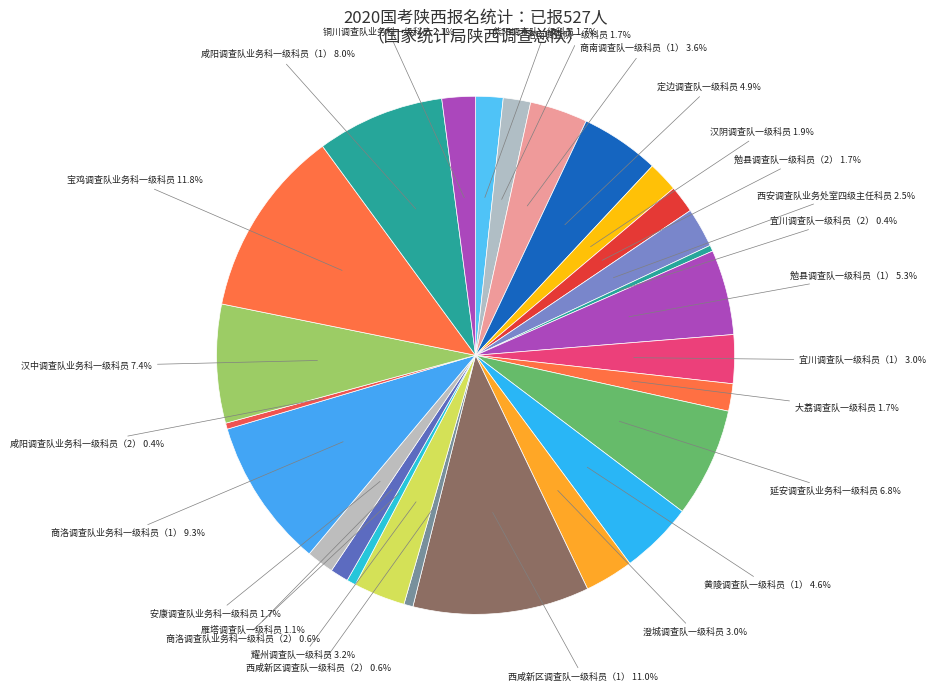

How many segments does this pie chart have?

26